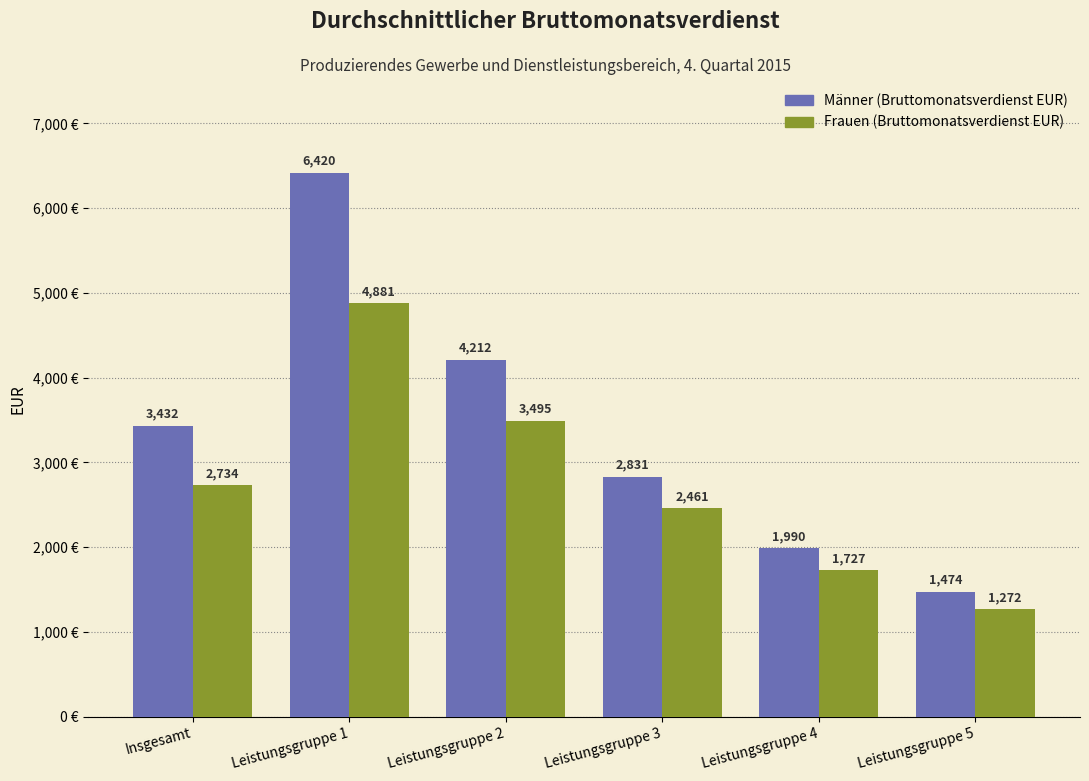

How many Frauen (Bruttomonatsverdienst EUR) values are between 1727 and 3495?

4